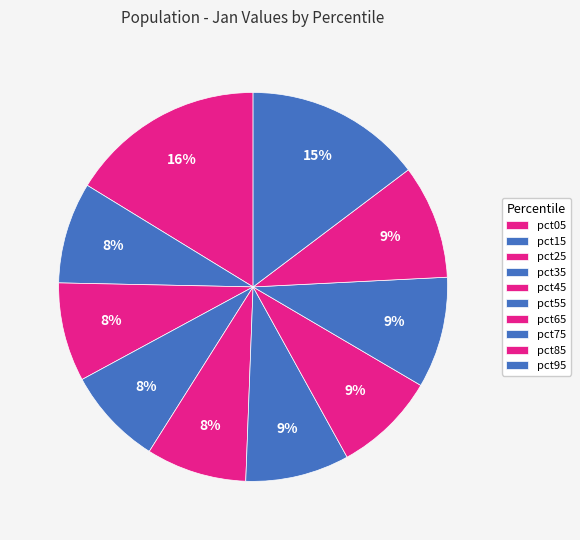

The pct55 slice represents 18% of the pie. True or false?

False